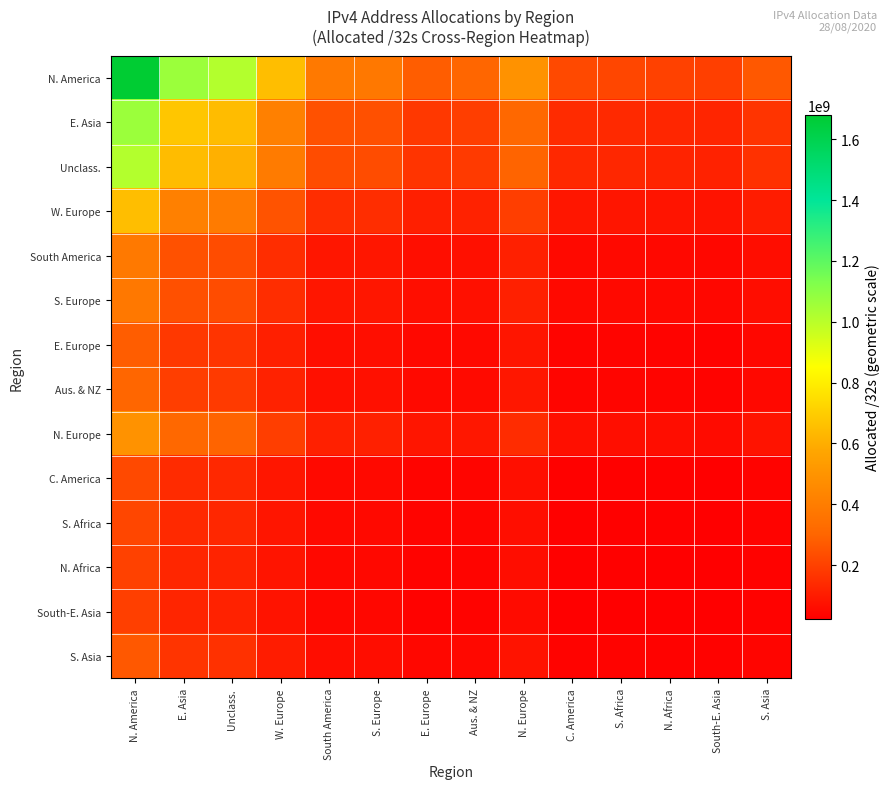

How many series are shown in this chart?

14